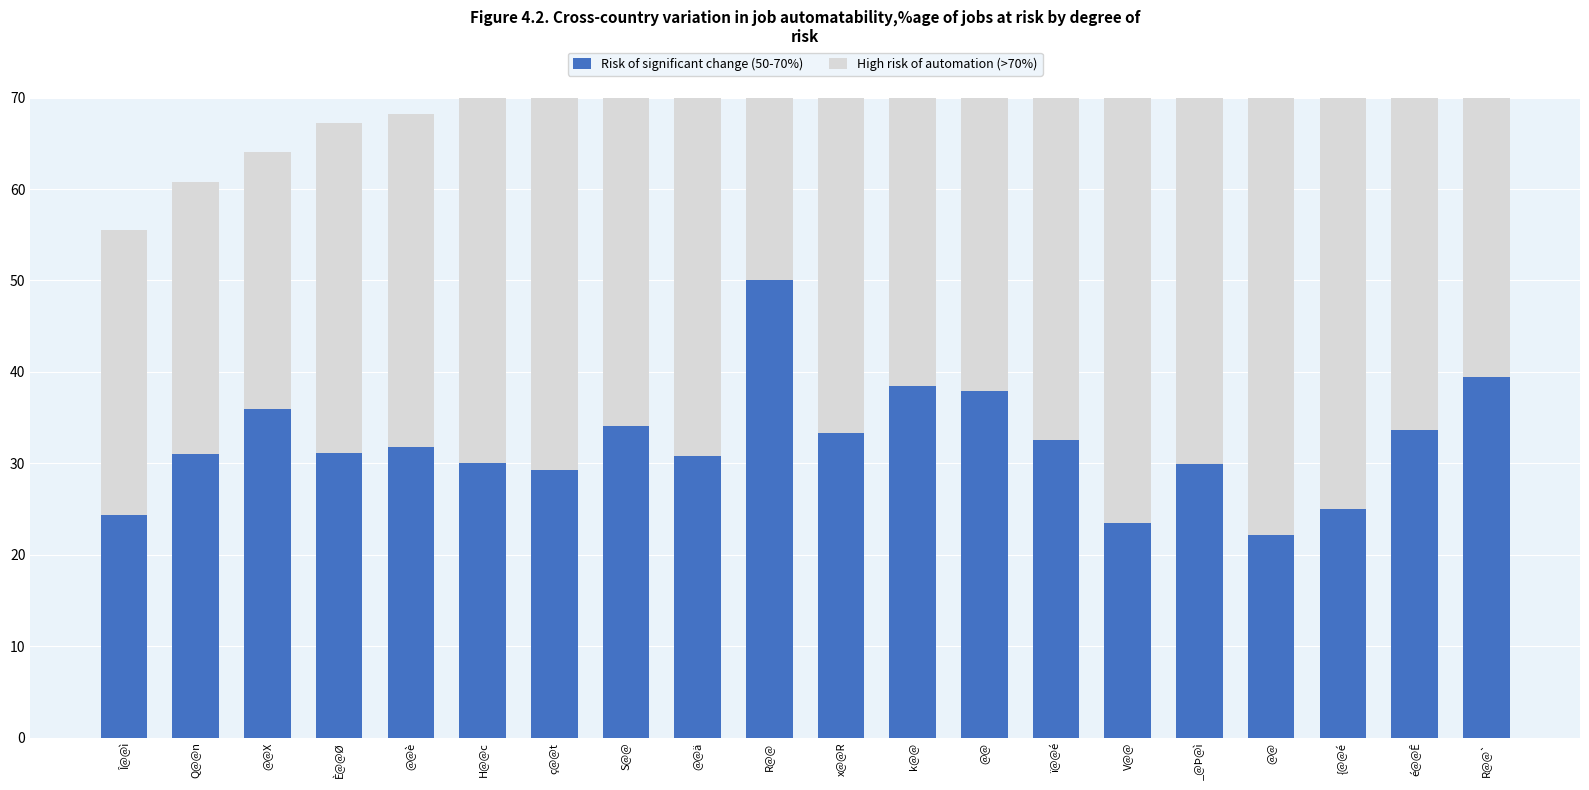

Where does the Risk of significant change (50-70%) series first go above 31?

@@X